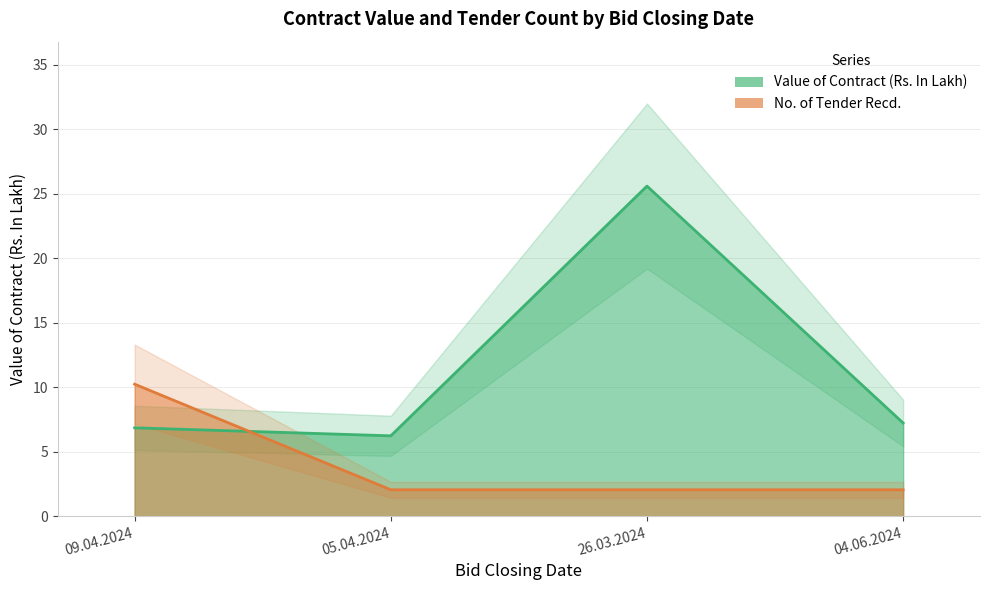

At 09.04.2024, list the series in order from smallest to largest.

Value of Contract (Rs. In Lakh), No. of Tender Recd.